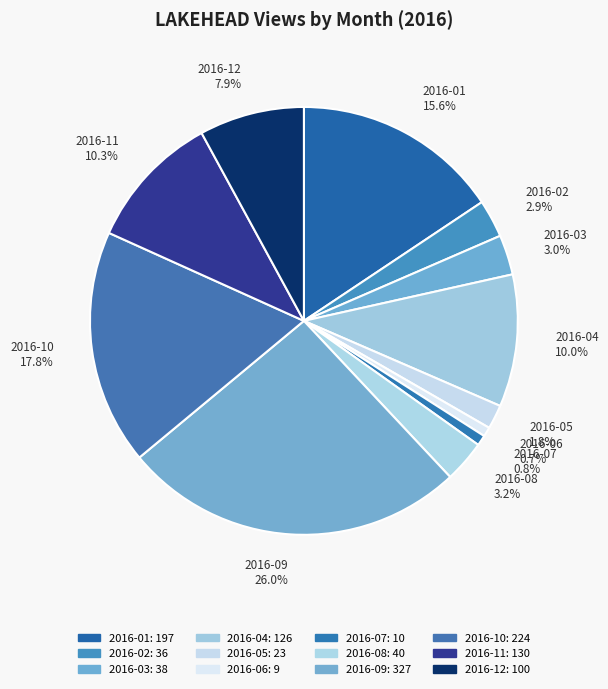

Combined, do 2016-07 and 2016-11 account for over 50%?

No